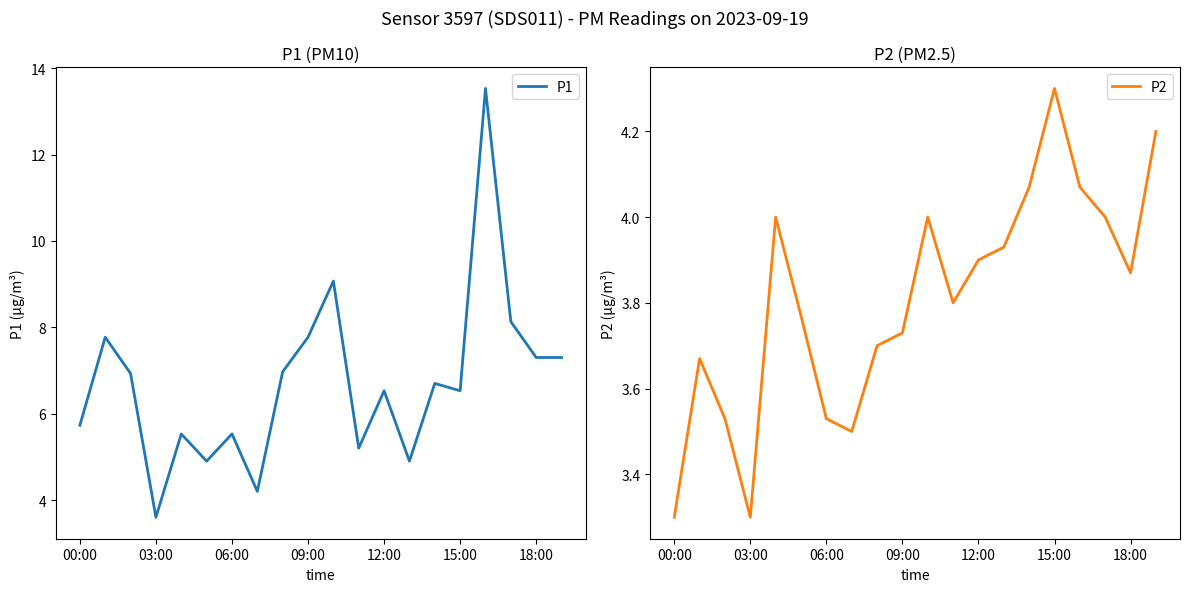

The P2 series shows 5.0 at 00:00. True or false?

False